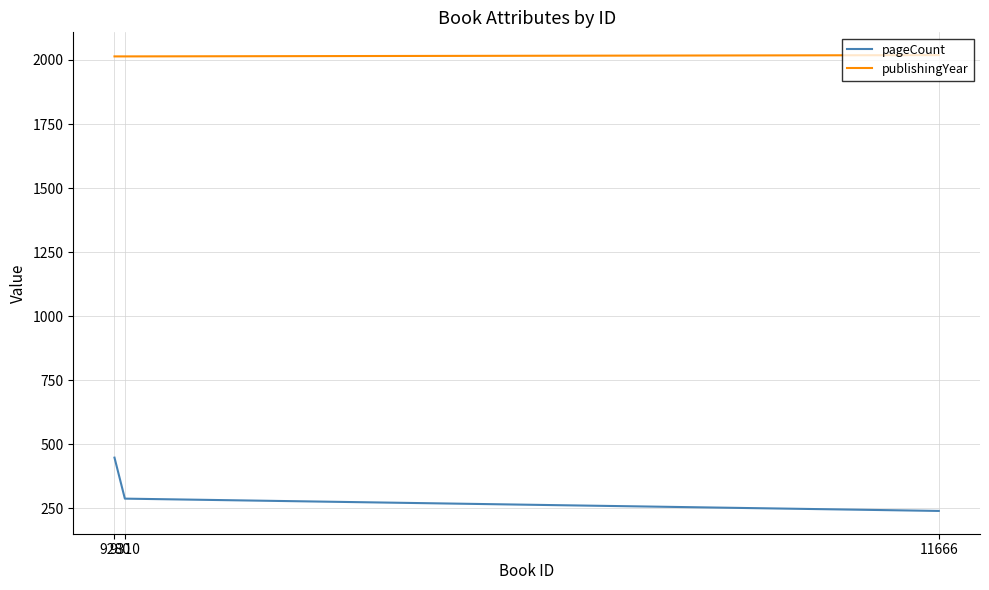

Rank the categories by pageCount value from lowest to highest.

11666, 9310, 9280